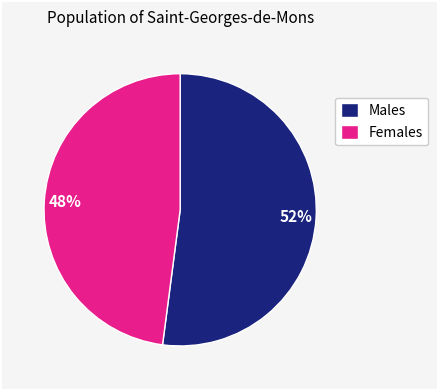

True or false: Males accounts for 52% of the total.

True